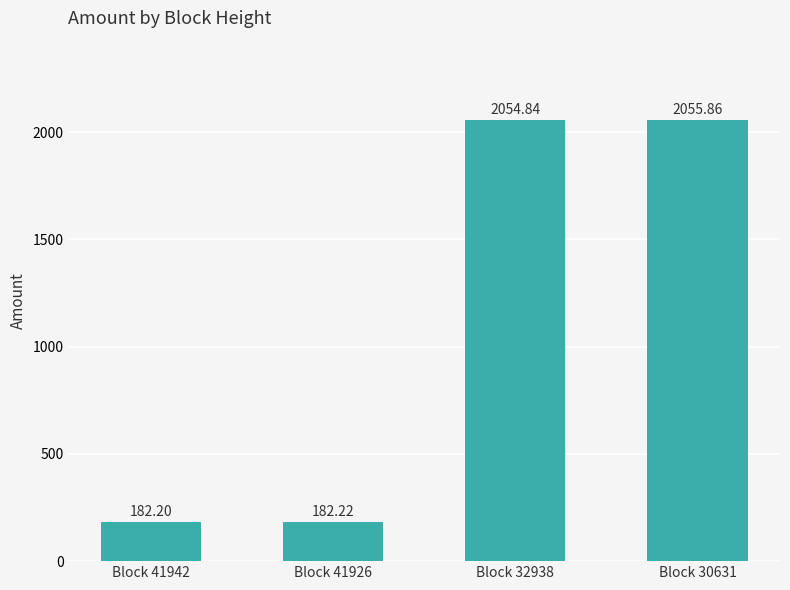

At which category does the chart reach its peak across all series?

Block 30631